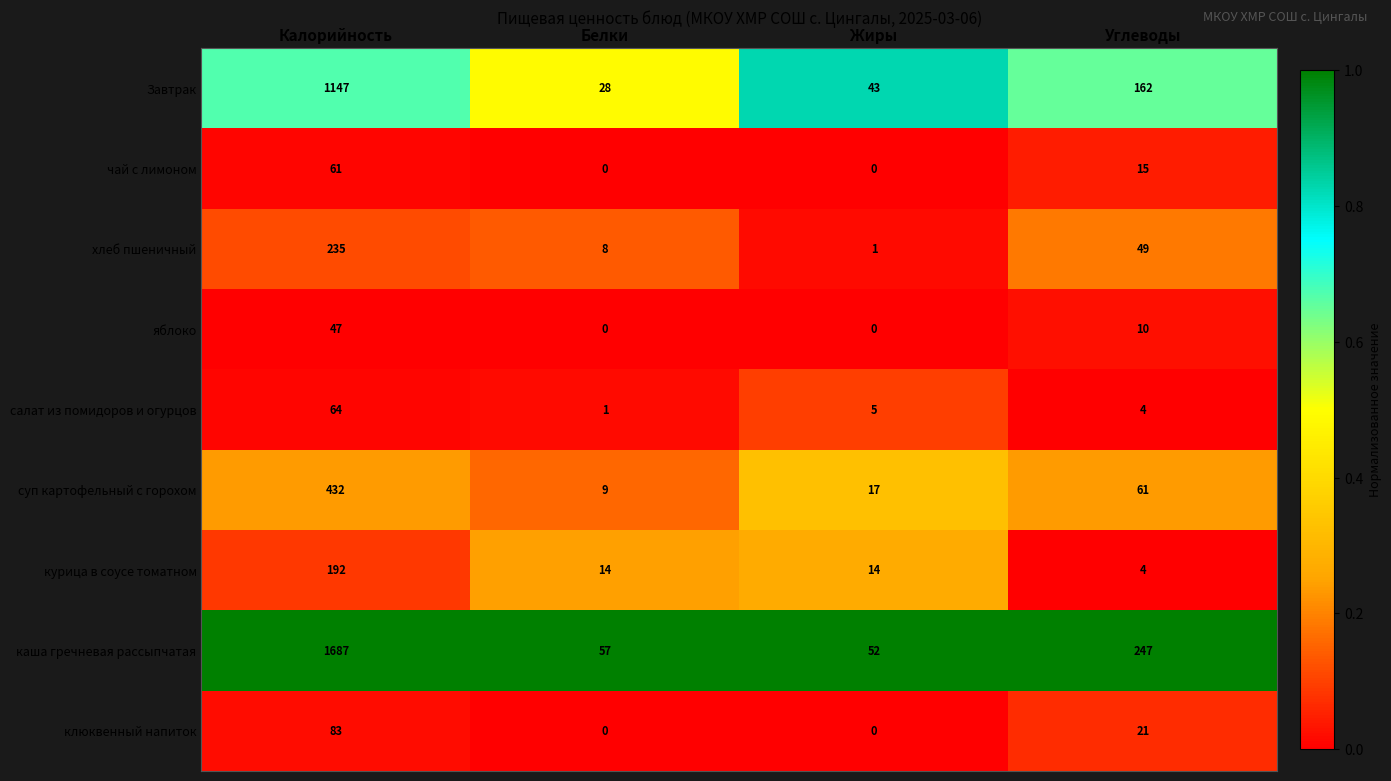

The value of суп картофельный с горохом at Белки is 4. True or false?

False